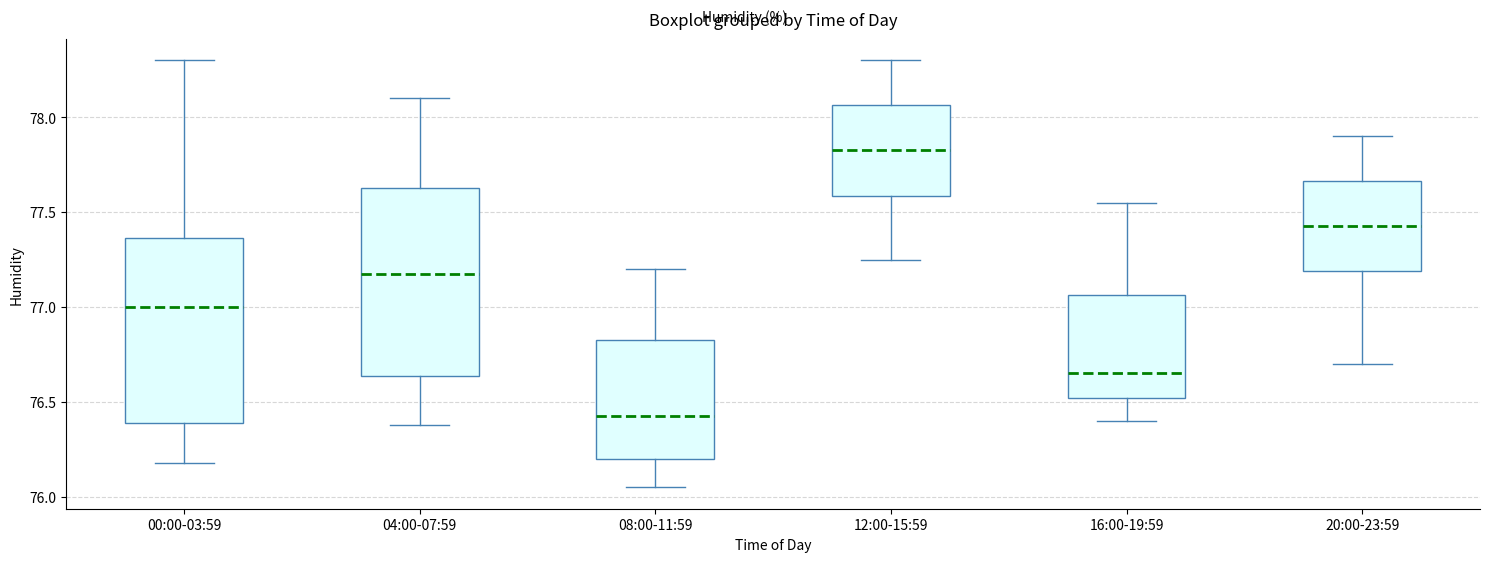

Where is the upper edge of the box for 12:00-15:59 on the y-axis? The values are not printed on the chart, so give them approximately, as read against the axis.

78.05